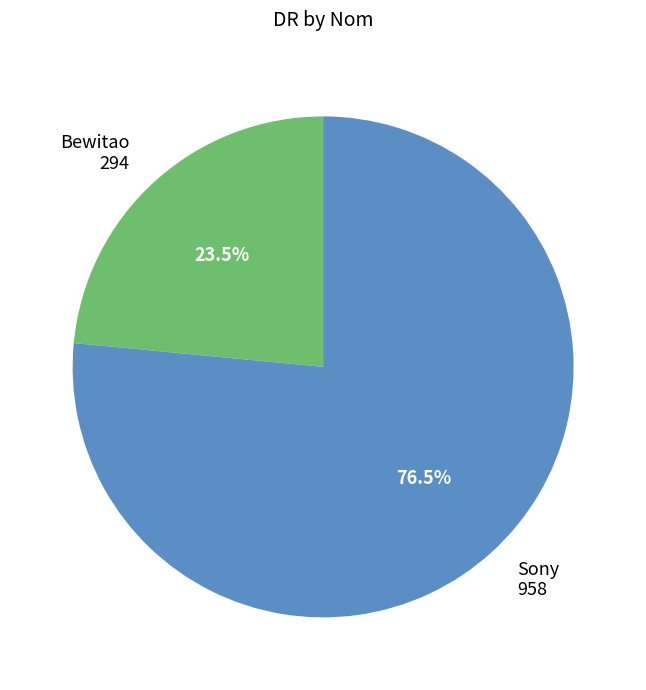

Which has a higher value, Sony or Bewitao?

Sony